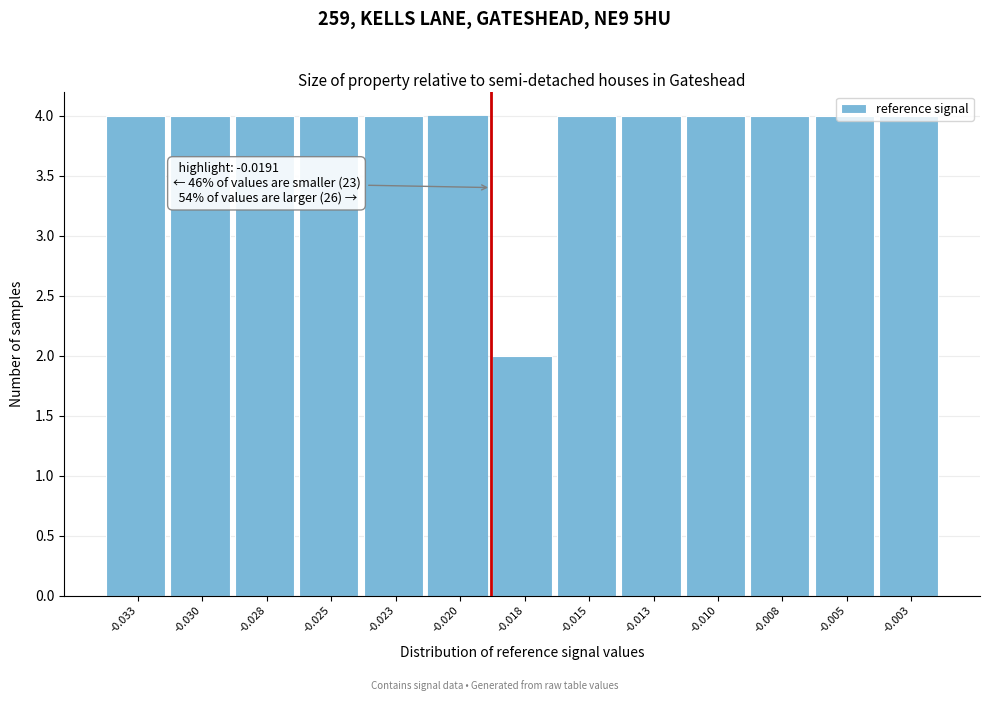

What is the average value?

4